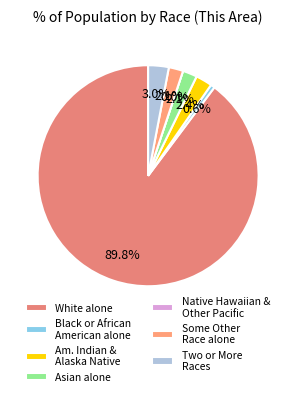

Does American Indian and Alaska Native account for over 50% of the chart?

No